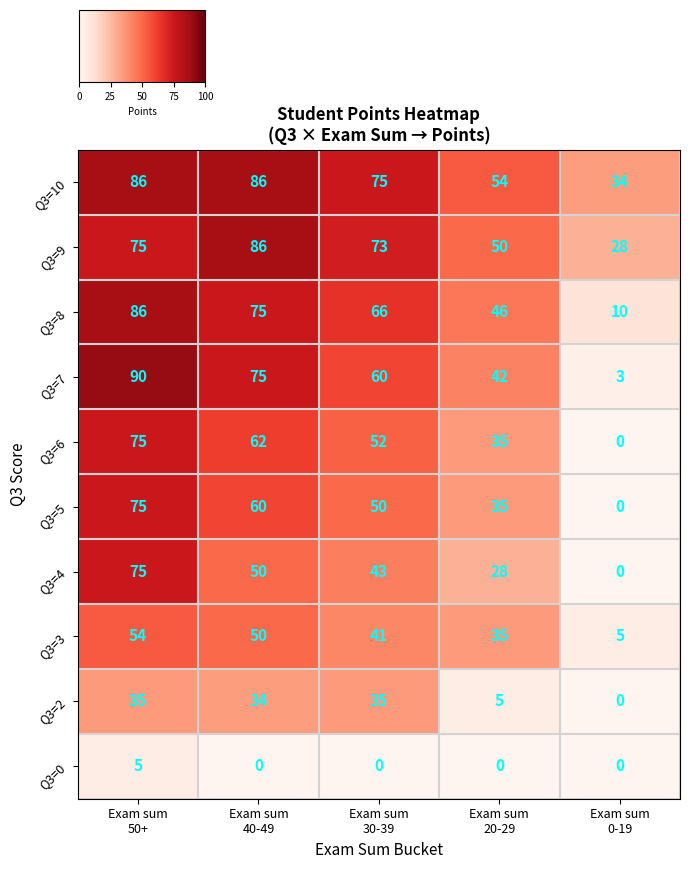

What is the total value across all series at Exam sum
40-49?

578